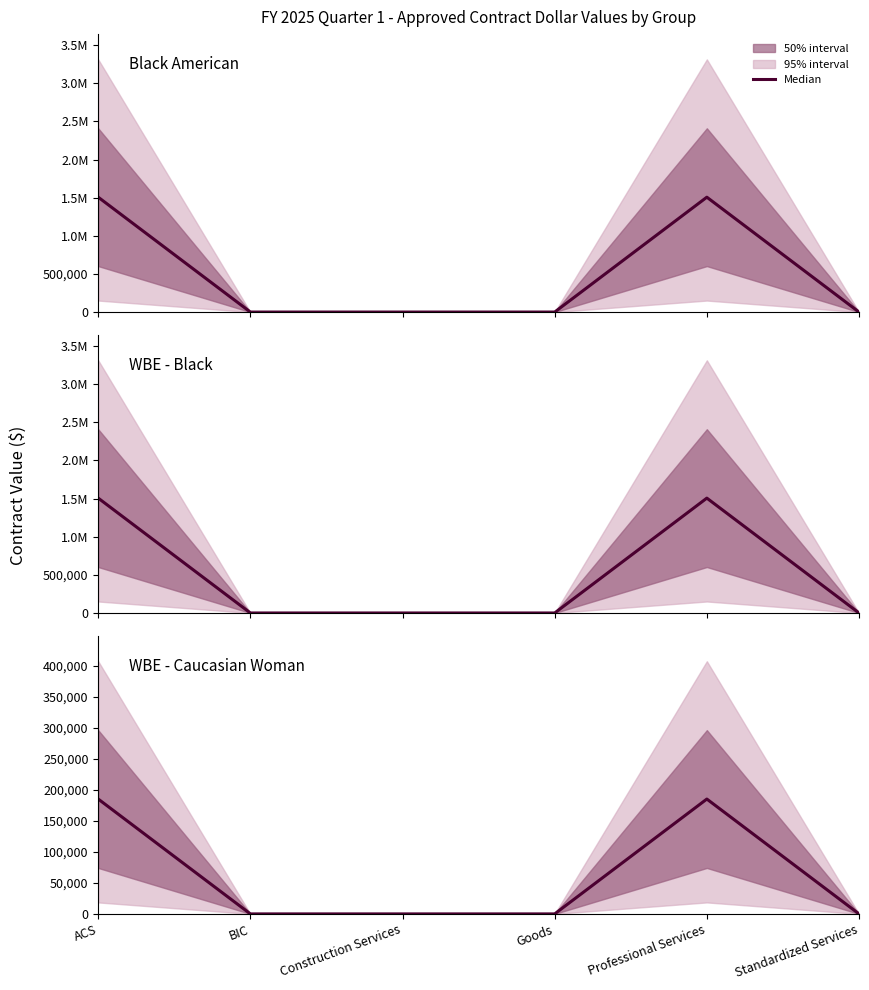

True or false: WBE - Caucasian Woman and Black American cross at least once.

False